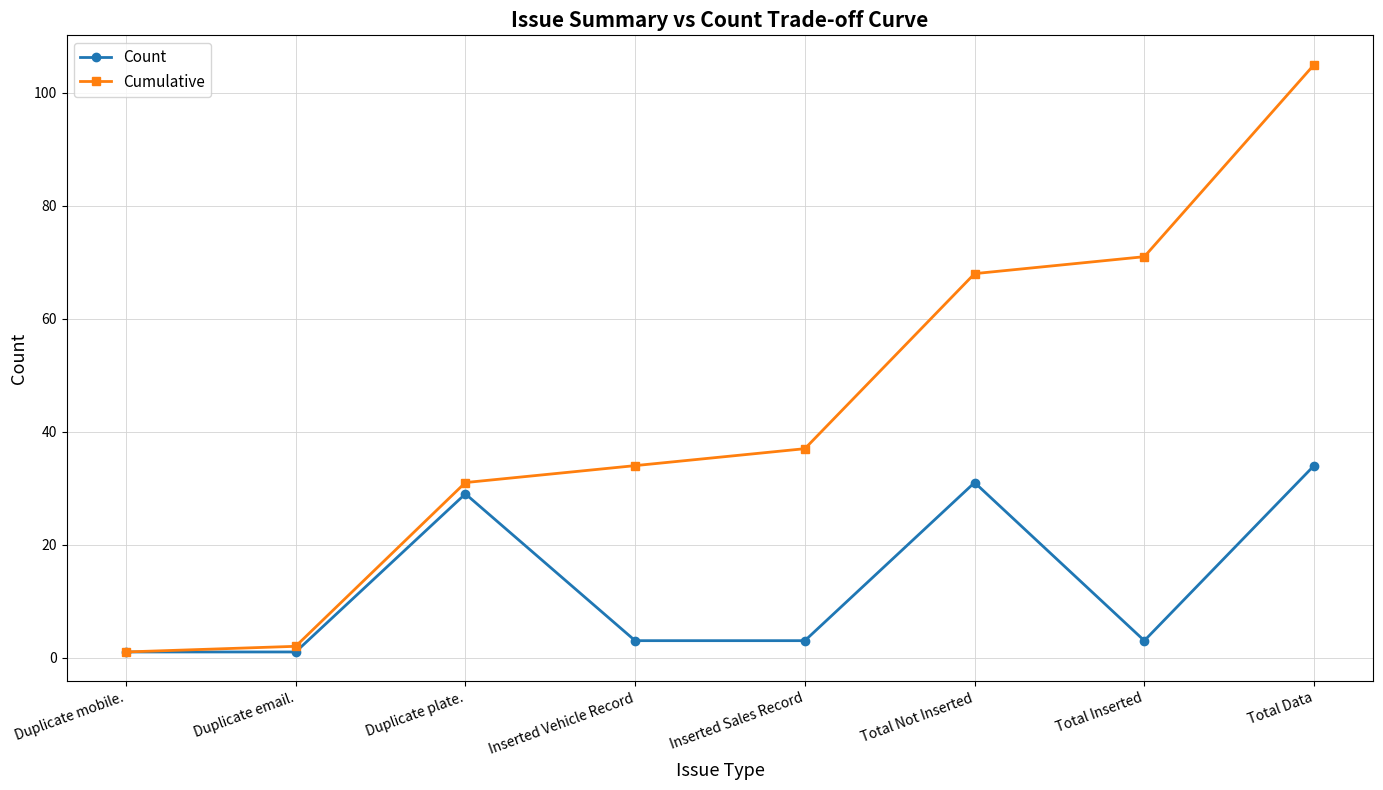

How many lines are shown in the chart?

2